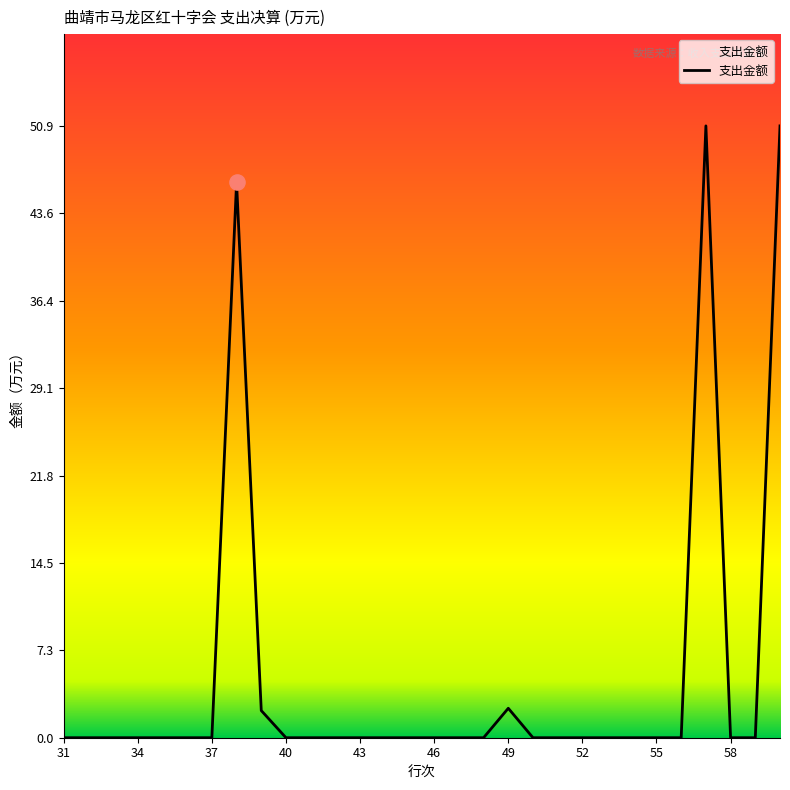

What is the maximum value shown in the chart?

50.9